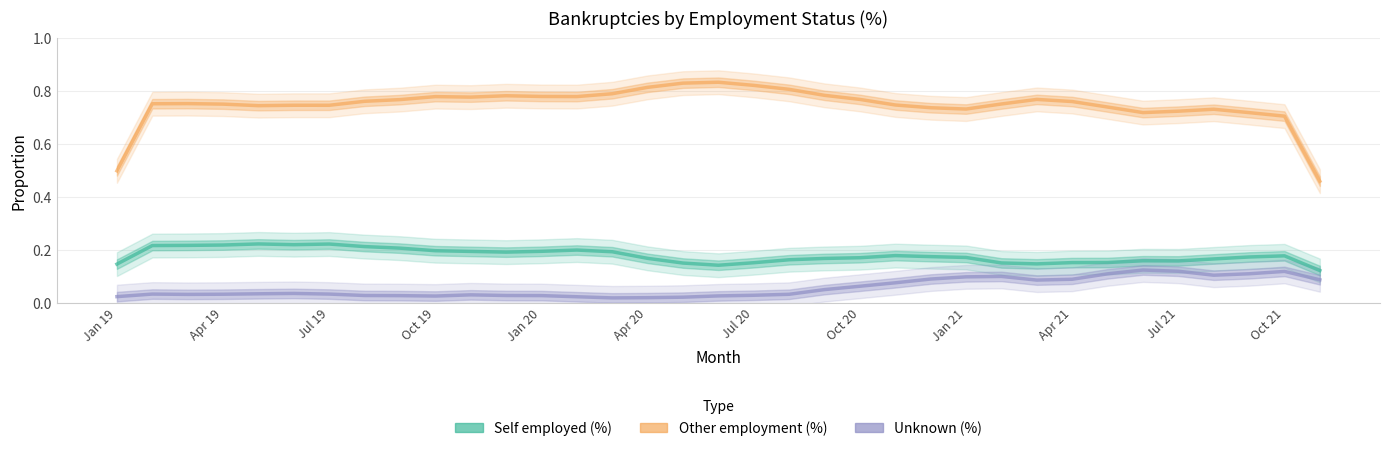

At which category is the sum across all series the highest?

Jul 21